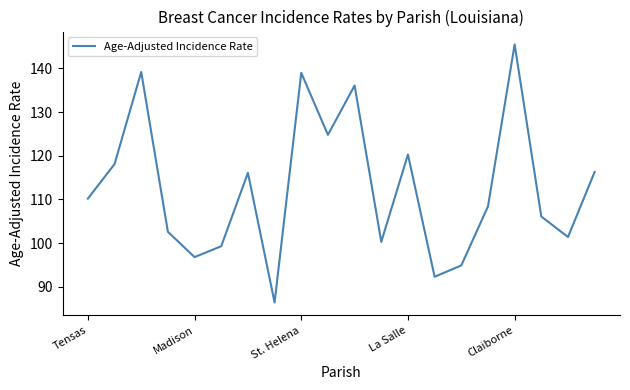

What is the sum of all values?

2254.1